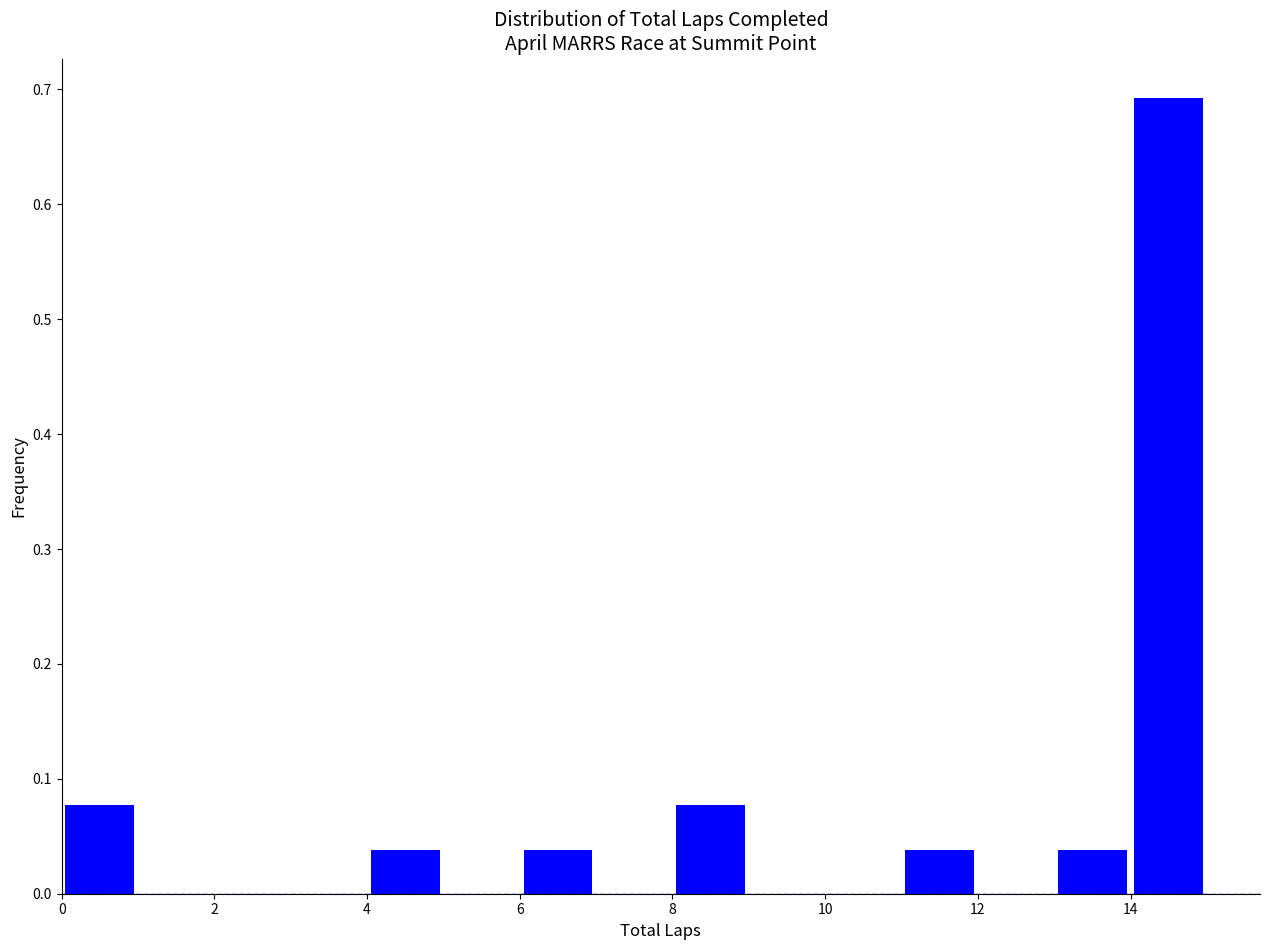

What is the height of the bar covering 6 to 7 on the x-axis? The values are not printed on the chart, so give them approximately, as read against the axis.

0.04